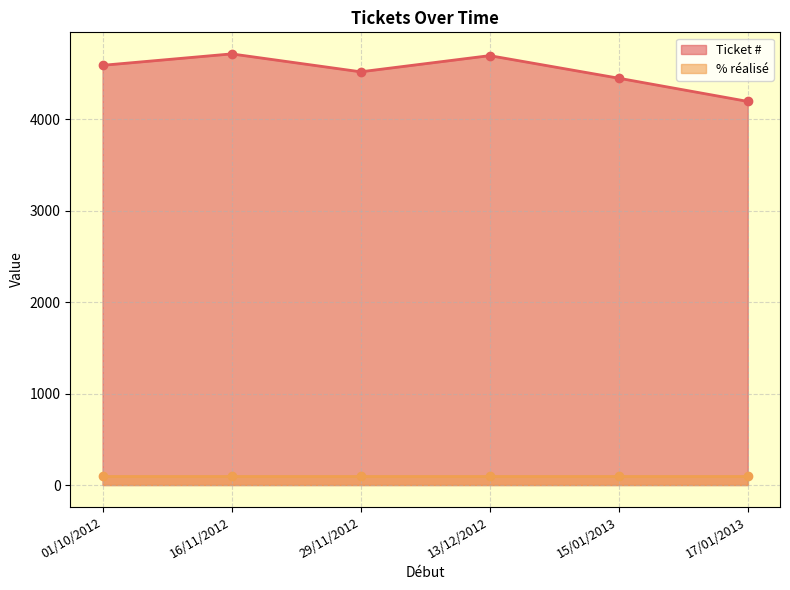

Reading left to right, what are all the values shown in this chart?

4592	4717	4521	4698	4451	4197